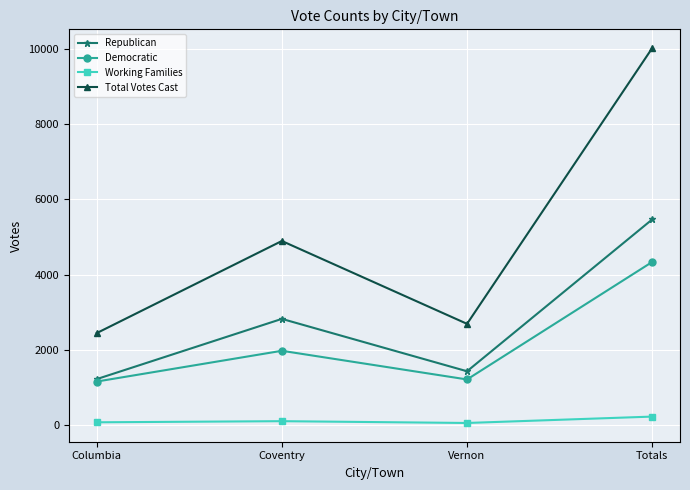

How many distinct data groups are displayed?

4